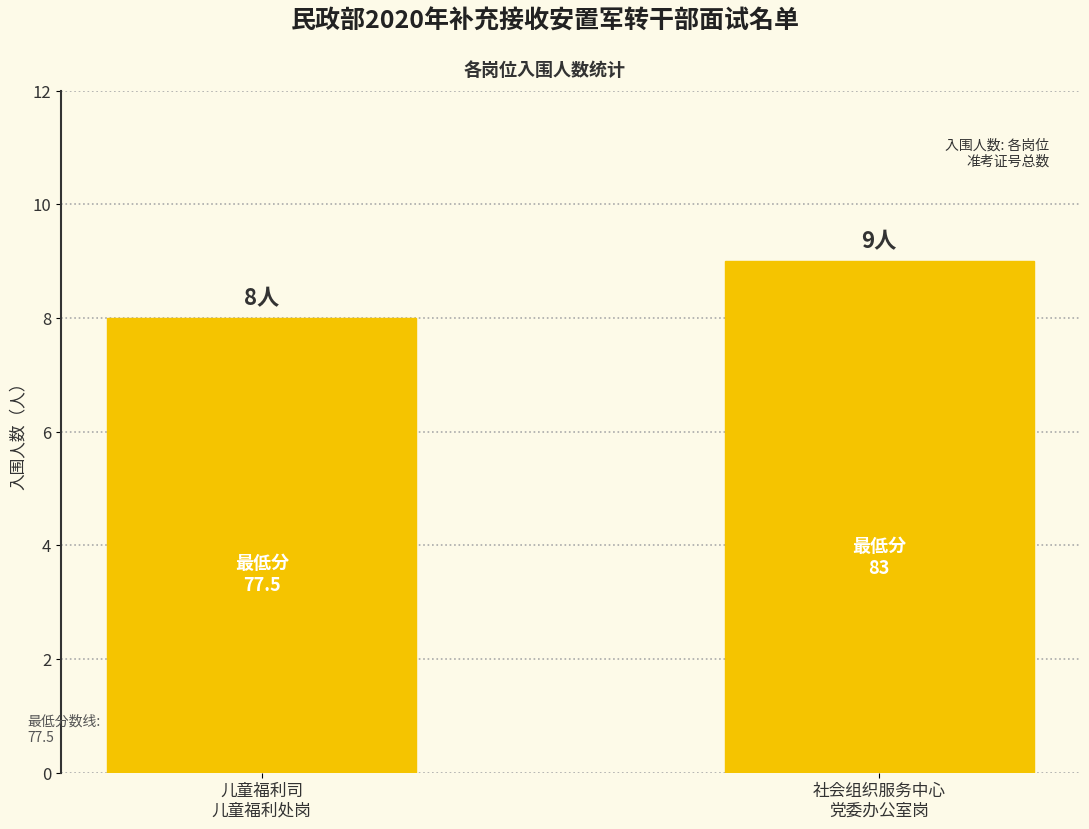

What is the value of the 1st bar from the left?

8